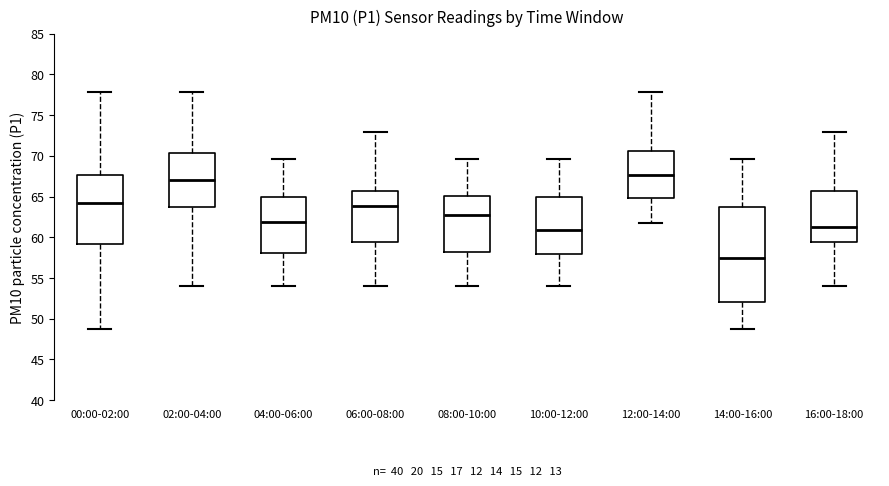

Reading left to right, transcribe this box plot: for each box, give where its median line is, the range the box spans, and where its two whiskers end, as read against the y-axis. The values are not printed on the chart, so give them approximately, as read against the axis.

00:00-02:00: median 64.0, box 59.0 to 67.5, whiskers 49.0 to 78.0
02:00-04:00: median 67.0, box 63.5 to 70.5, whiskers 54.0 to 78.0
04:00-06:00: median 62.0, box 58.0 to 65.0, whiskers 54.0 to 69.5
06:00-08:00: median 64.0, box 59.5 to 65.5, whiskers 54.0 to 73.0
08:00-10:00: median 62.5, box 58.0 to 65.0, whiskers 54.0 to 69.5
10:00-12:00: median 61.0, box 58.0 to 65.0, whiskers 54.0 to 69.5
12:00-14:00: median 67.5, box 65.0 to 70.5, whiskers 61.5 to 78.0
14:00-16:00: median 57.5, box 52.0 to 63.5, whiskers 49.0 to 69.5
16:00-18:00: median 61.0, box 59.5 to 65.5, whiskers 54.0 to 73.0